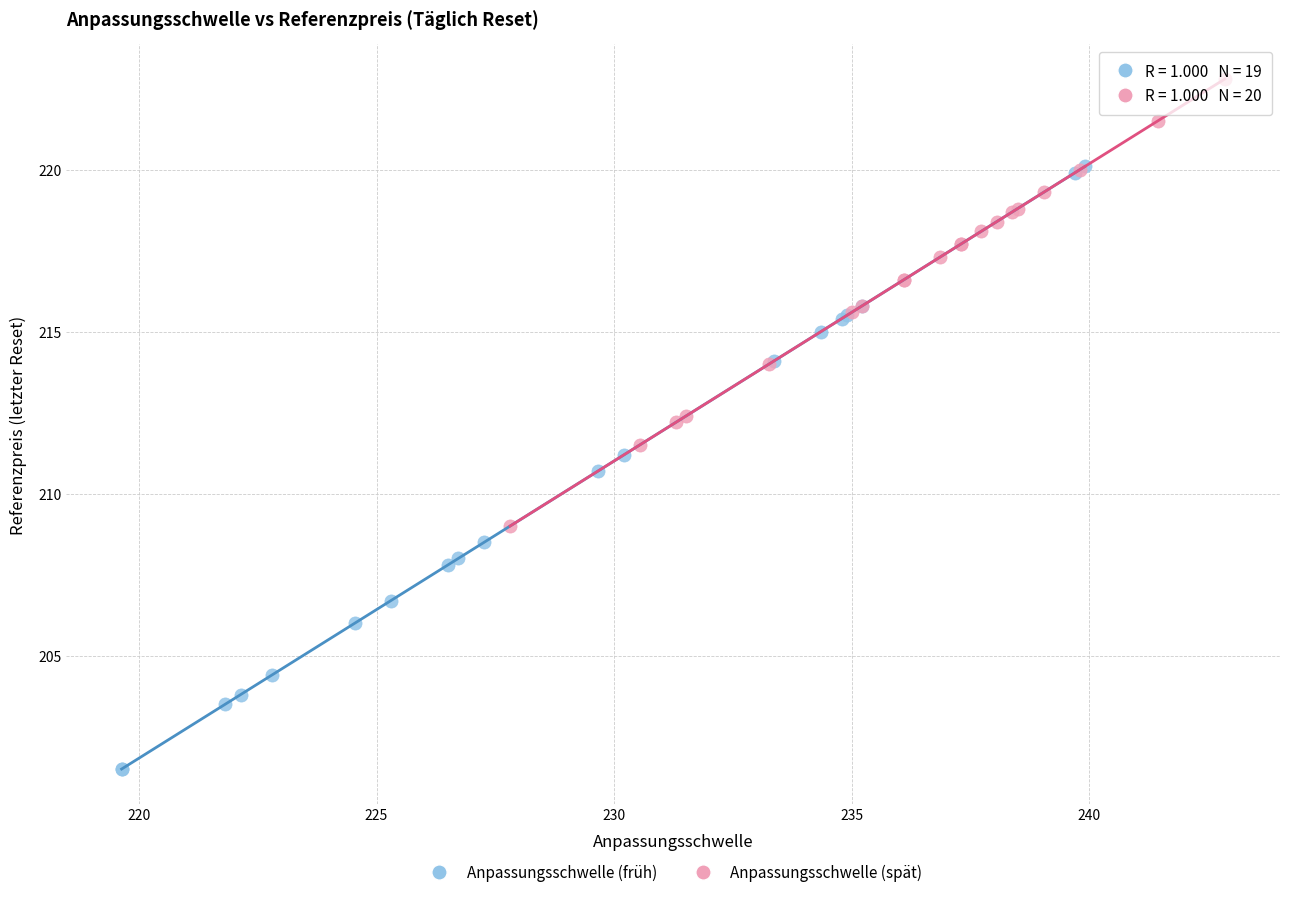

Which series reaches the maximum Y coordinate?

Anpassungsschwelle (spät)